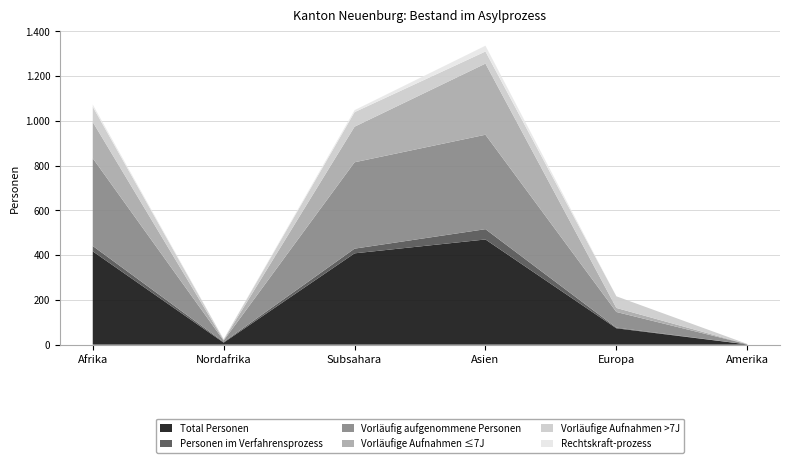

Reading left to right, what are all the values shown in this chart?

Total Personen: 417	9	408	470	73	1
Personen im Verfahrensprozess: 24	3	21	46	3	0
Vorläufig aufgenommene Personen: 392	6	386	422	70	1
Vorläufige Aufnahmen ≤7J: 162	3	159	318	18	0
Vorläufige Aufnahmen >7J: 68	3	65	54	52	1
Rechtskraft-prozess: 10	1	9	26	0	0